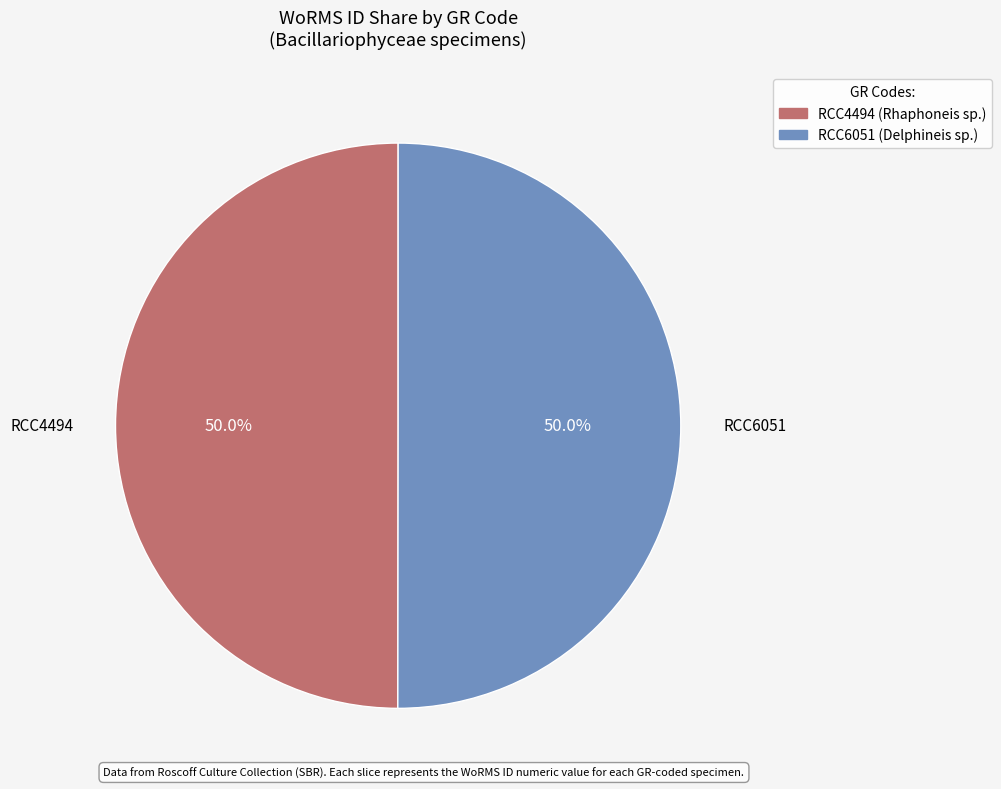

What is the ratio of the value at RCC6051 to the value at RCC4494?

1.0